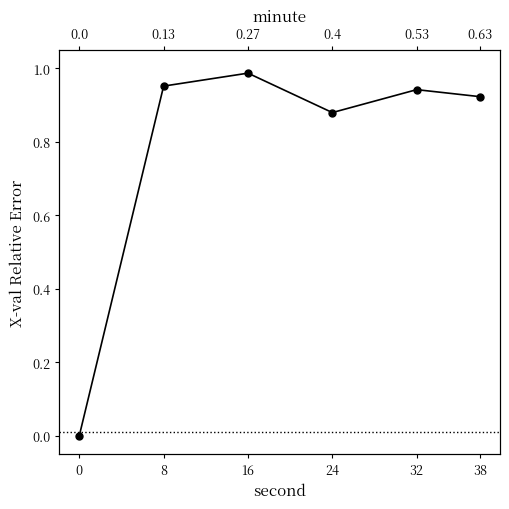

The value at 8 is 1.0. True or false?

True